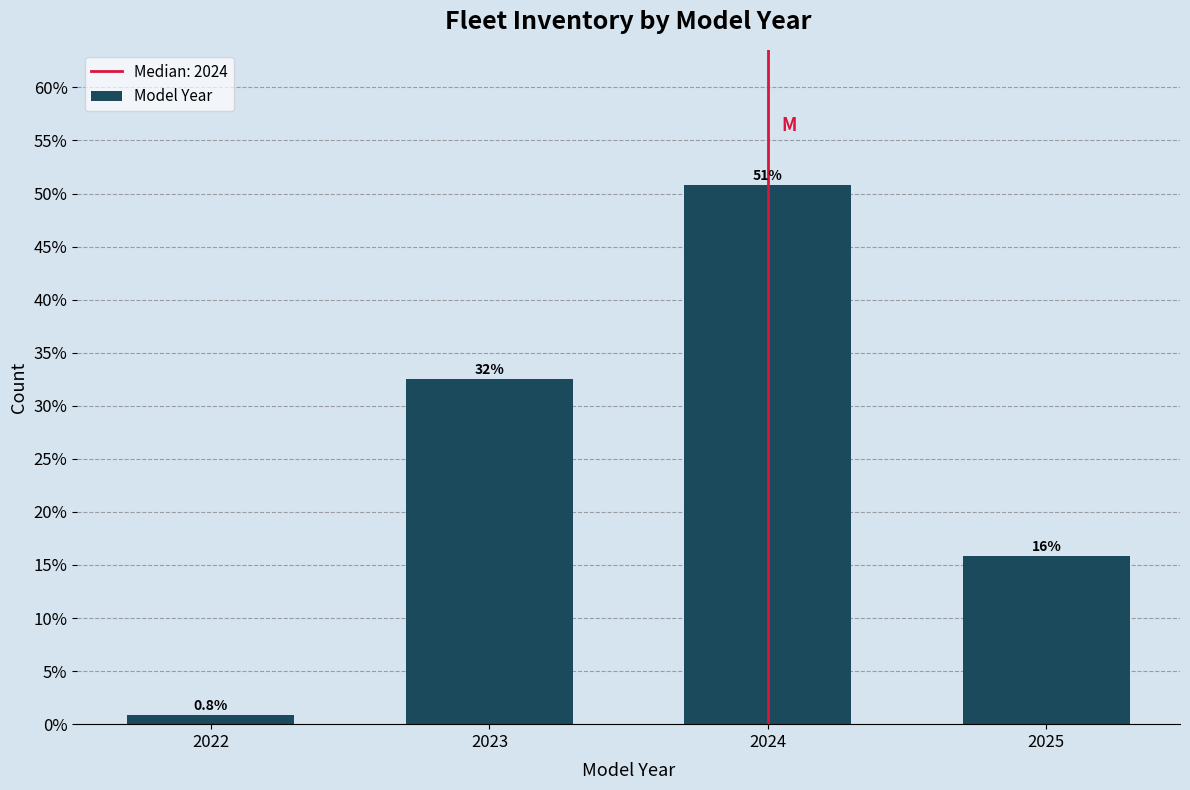

Does the chart contain any negative values?

No